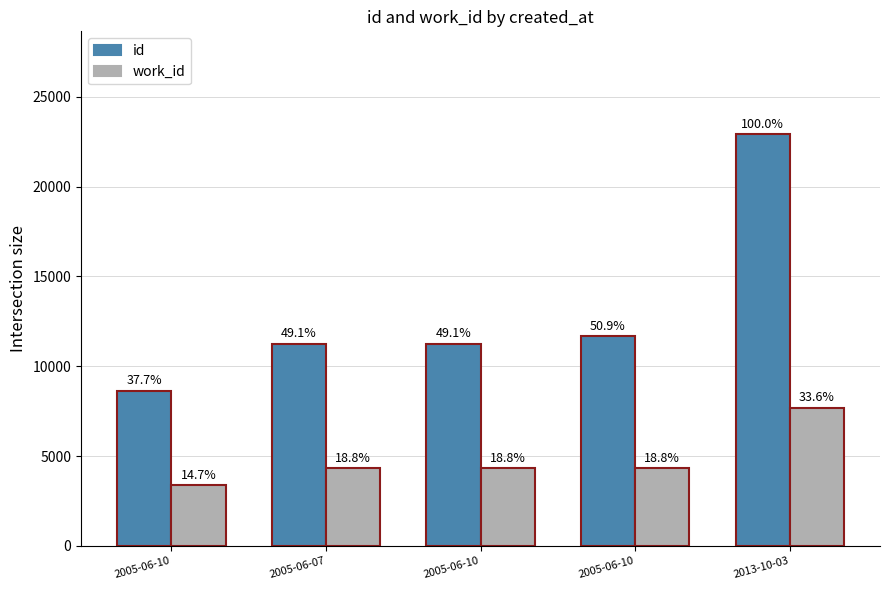

What is the approximate value of work_id at 2005-06-10?

4318